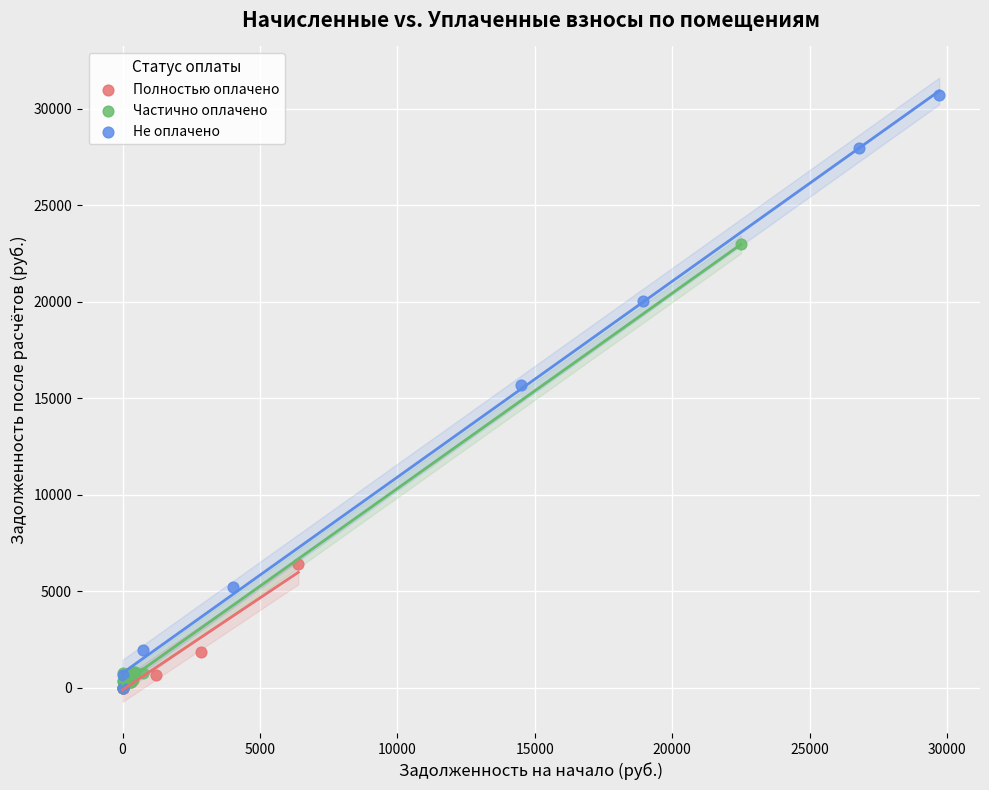

Which series reaches the maximum Y coordinate?

Не оплачено